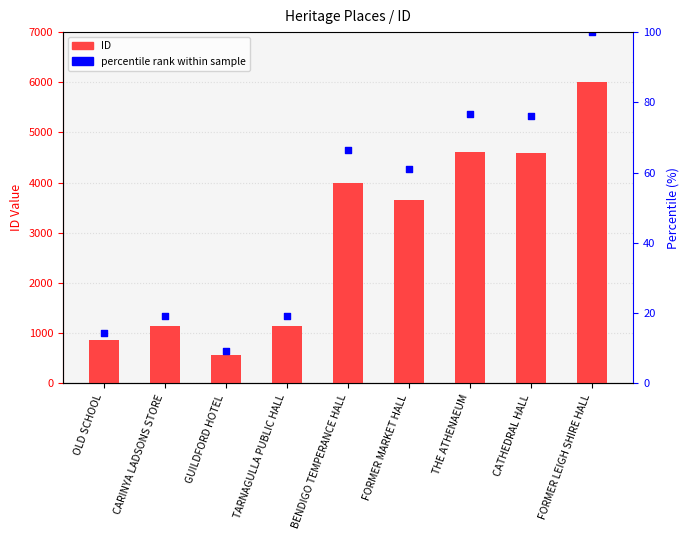

Which series contains the highest Y value?

percentile rank within sample